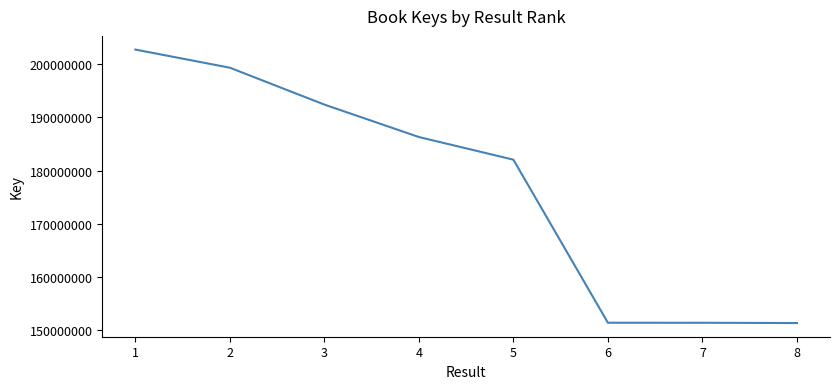

What is the ratio of the value at 3 to the value at 4?

1.0